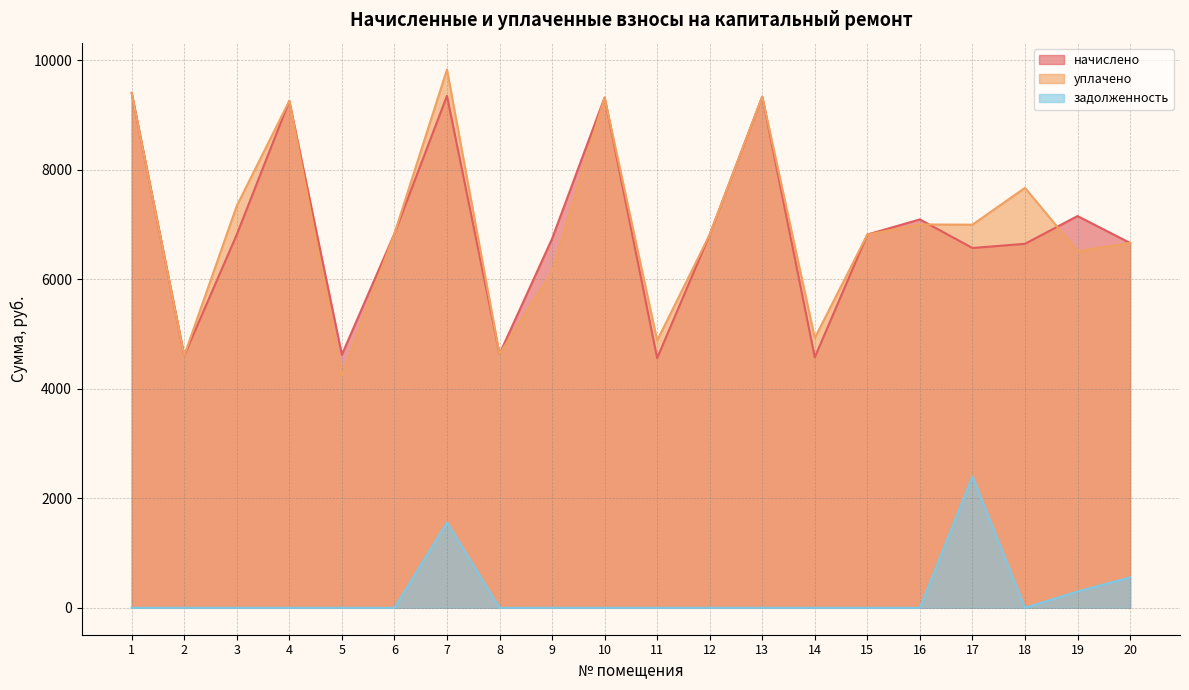

How many data points does each series have?

20